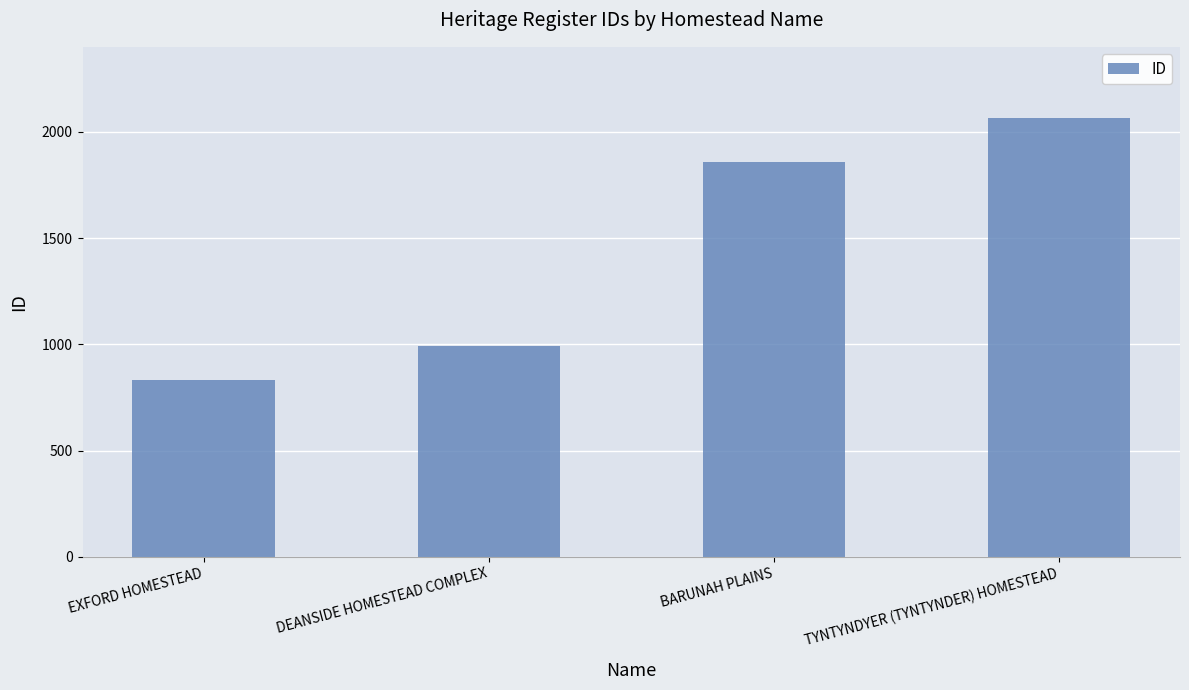

Between TYNTYNDYER (TYNTYNDER) HOMESTEAD and DEANSIDE HOMESTEAD COMPLEX, which is larger?

TYNTYNDYER (TYNTYNDER) HOMESTEAD